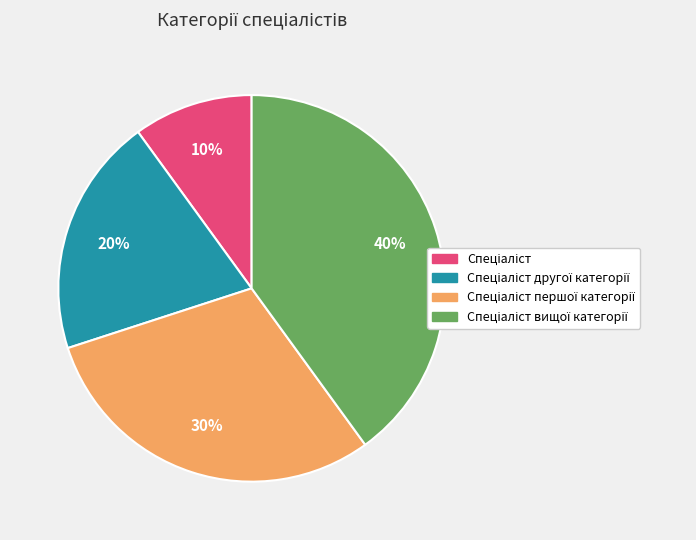

To the nearest percent, what is the difference between the largest and smallest slice percentages?

30%